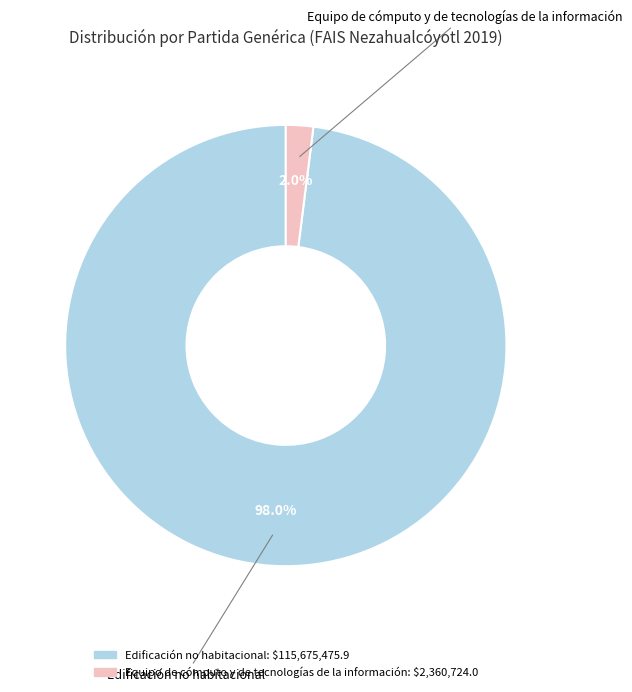

Rank the categories by value from lowest to highest.

Equipo de cómputo y de tecnologías de la información, Edificación no habitacional